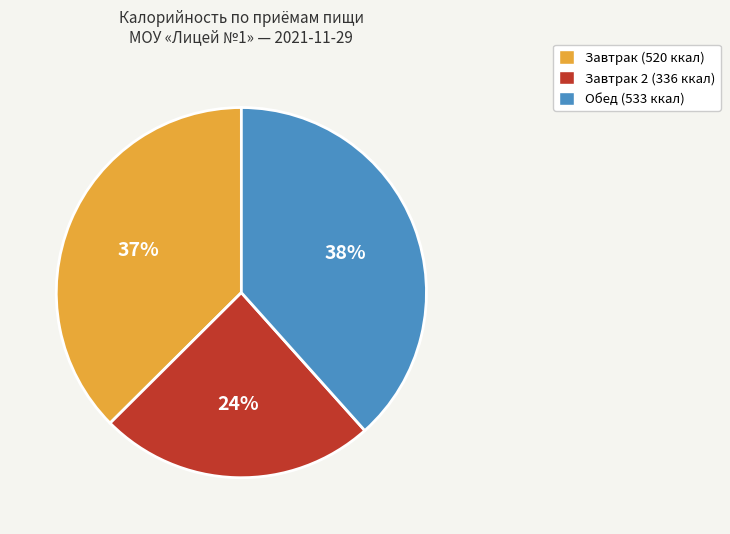

Does any single category account for the majority?

No